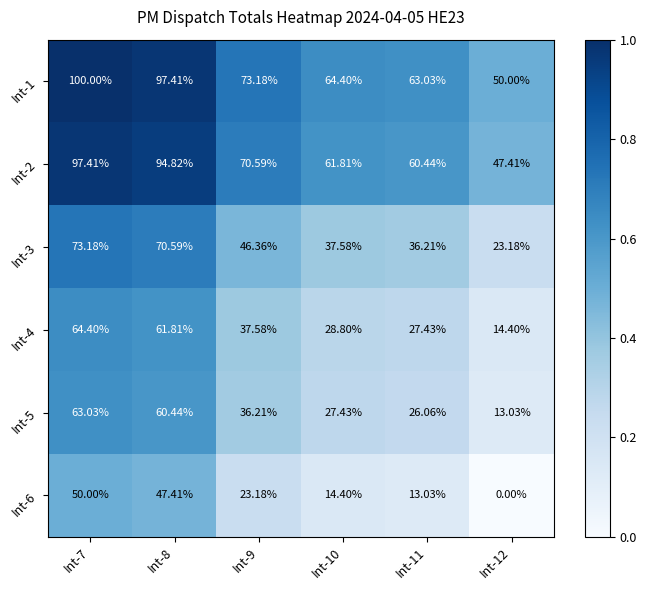

Rank the series at Int-10 from highest to lowest value.

Int-1, Int-2, Int-3, Int-4, Int-5, Int-6